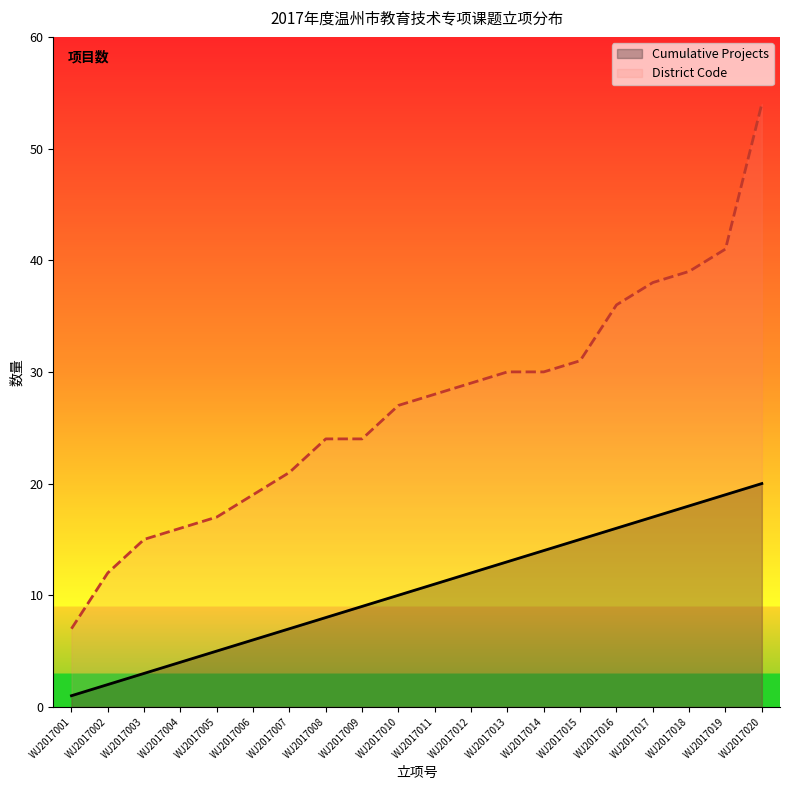

What is the difference between the maximum and minimum values in the District Code series?

47